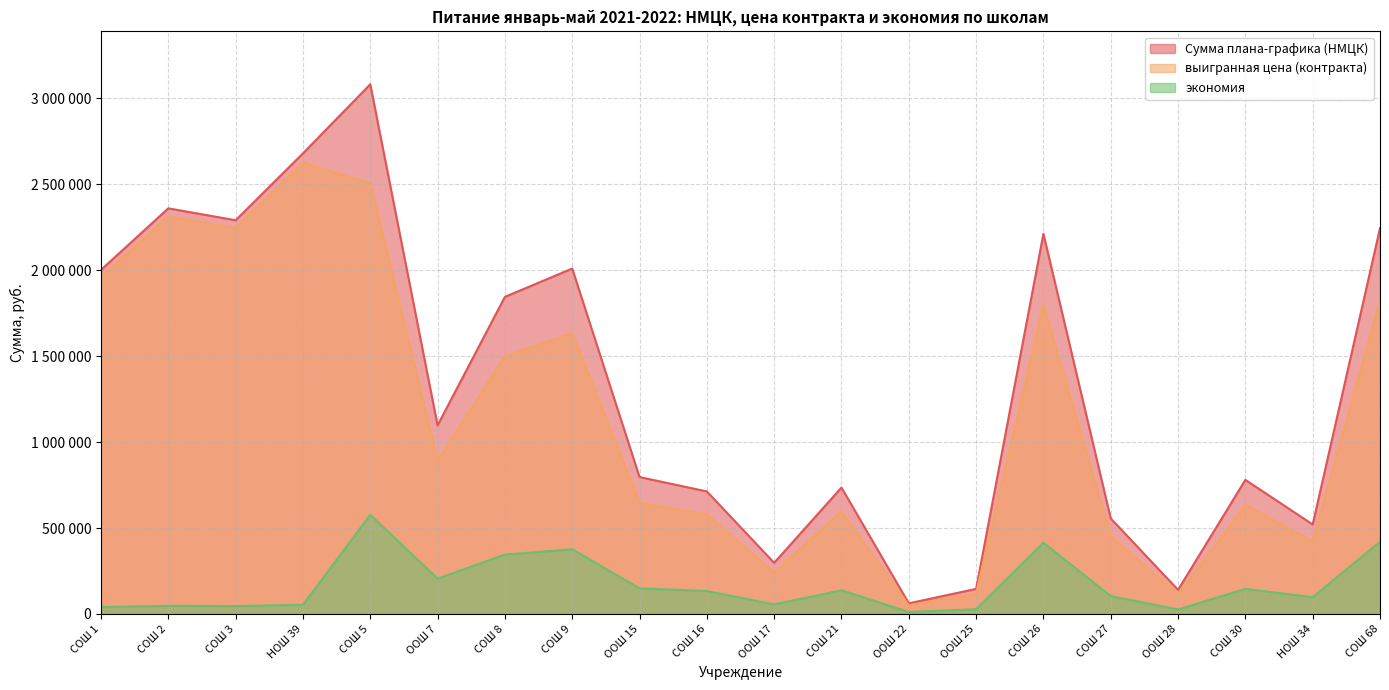

What is the sum of all выигранная цена (контракта) values?

23153605.5